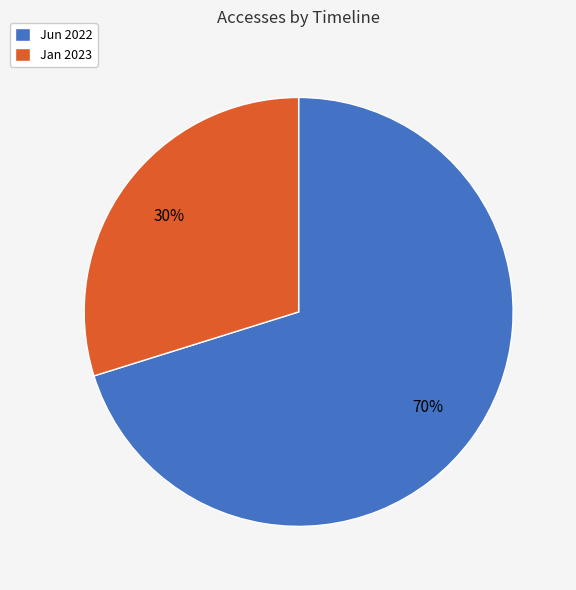

Rank the categories by value from lowest to highest.

Jan 2023, Jun 2022